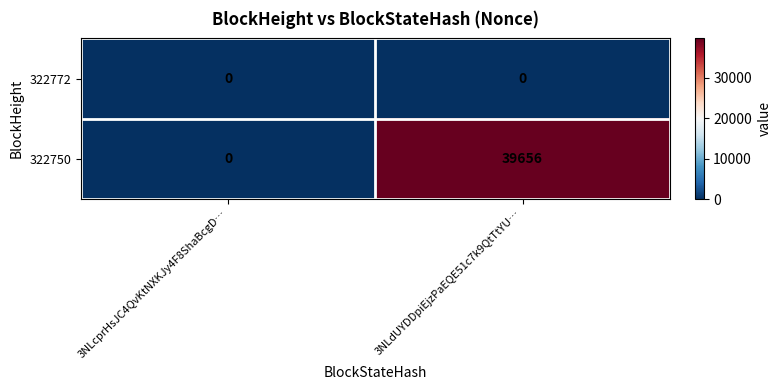

Is it true that 322772 equals 0 at 3NLcprHsJC4QvKtNXKJy4F8ShaBcgD…?

True